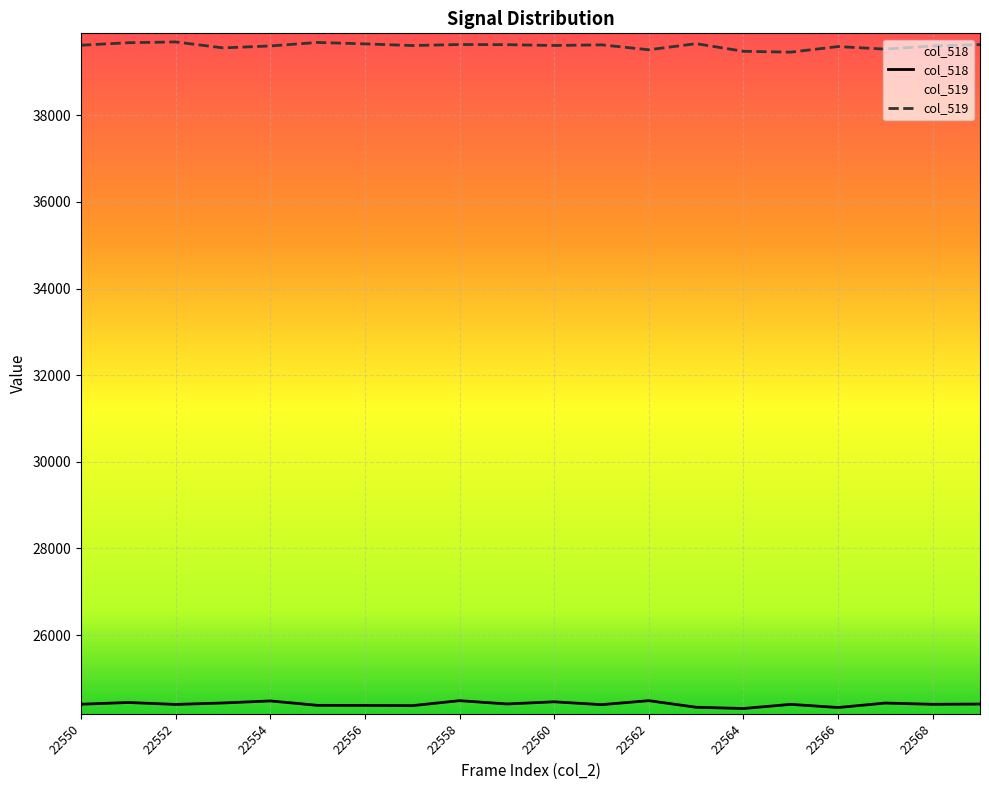

What is the average value of the col_518 series?

24408